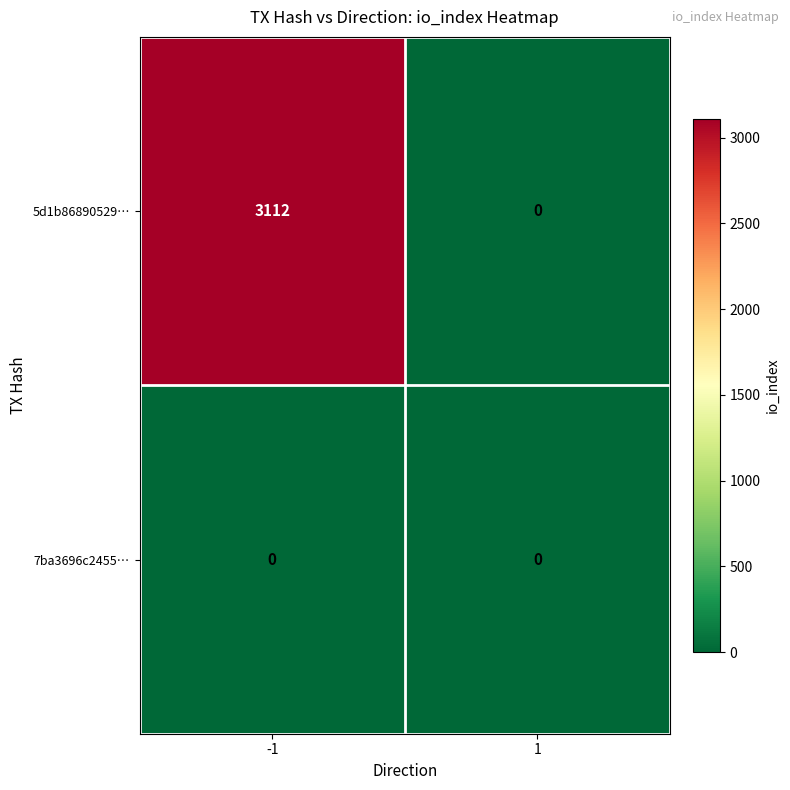

Which series has the widest spread of values?

5d1b86890529…